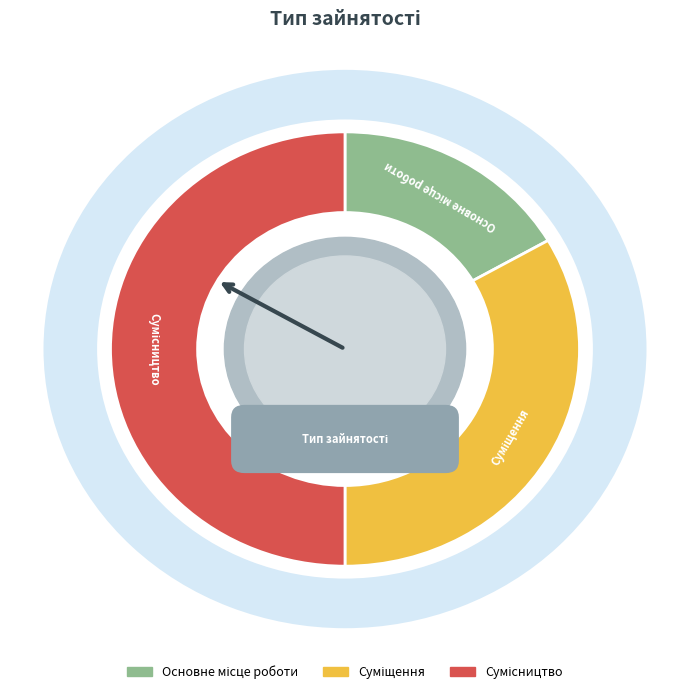

To the nearest percent, what is the difference between the largest and smallest slice percentages?

33%